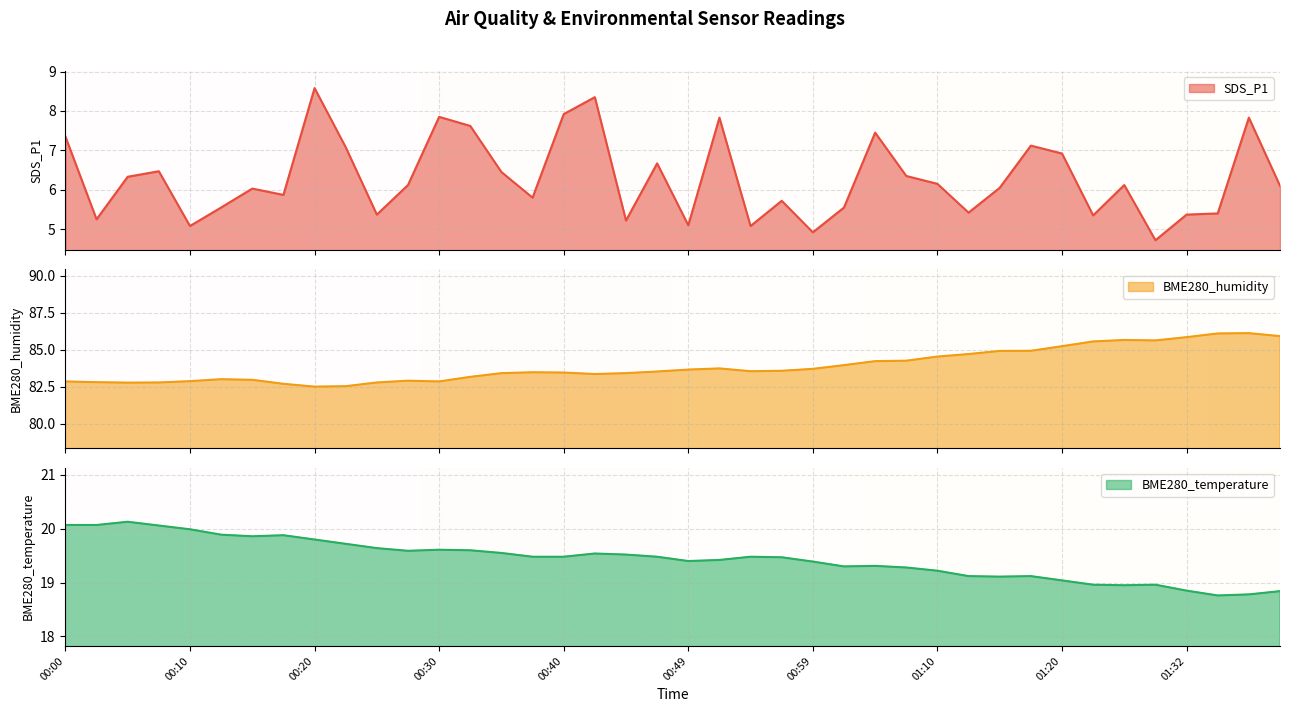

Is it true that BME280_temperature equals 19.4 at 00:49?

True